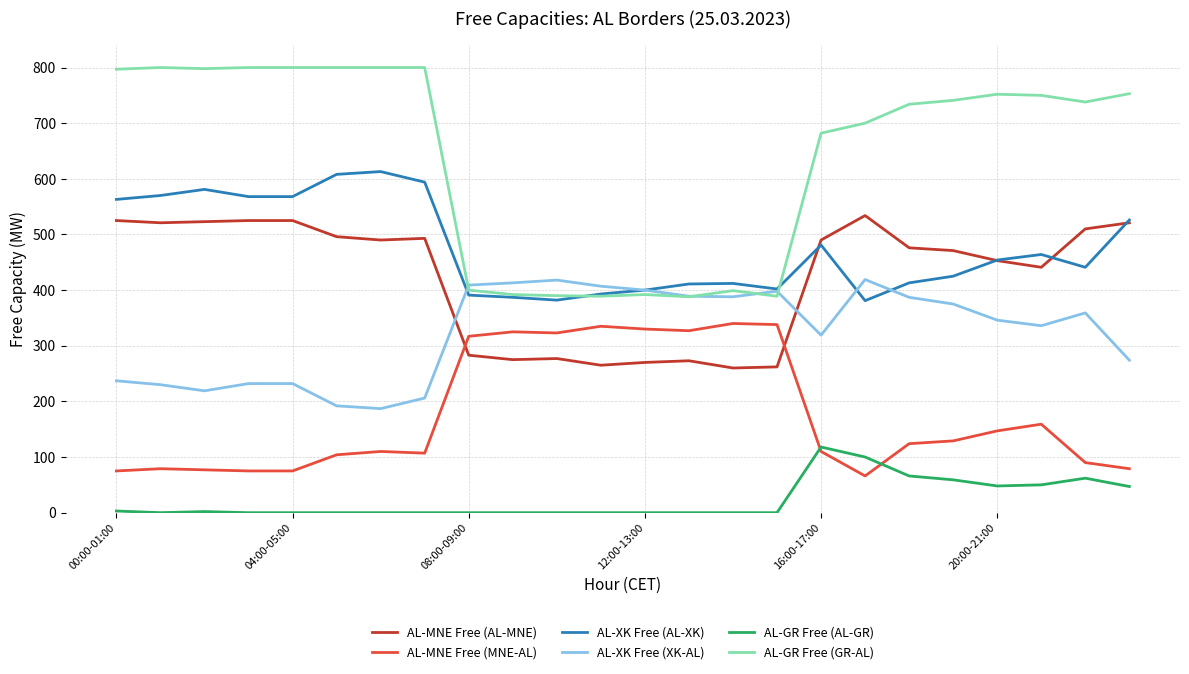

How many series are shown in this chart?

6